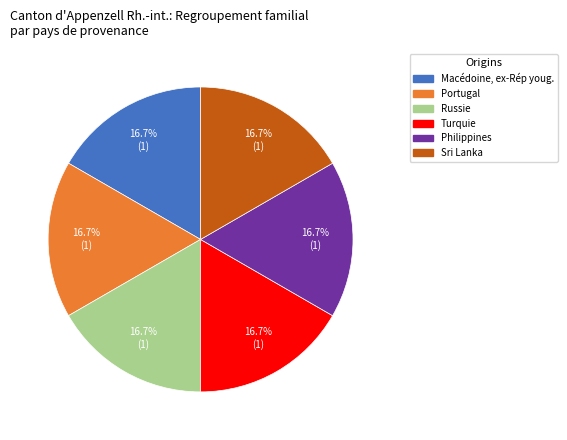

Count the number of slices in the pie.

6